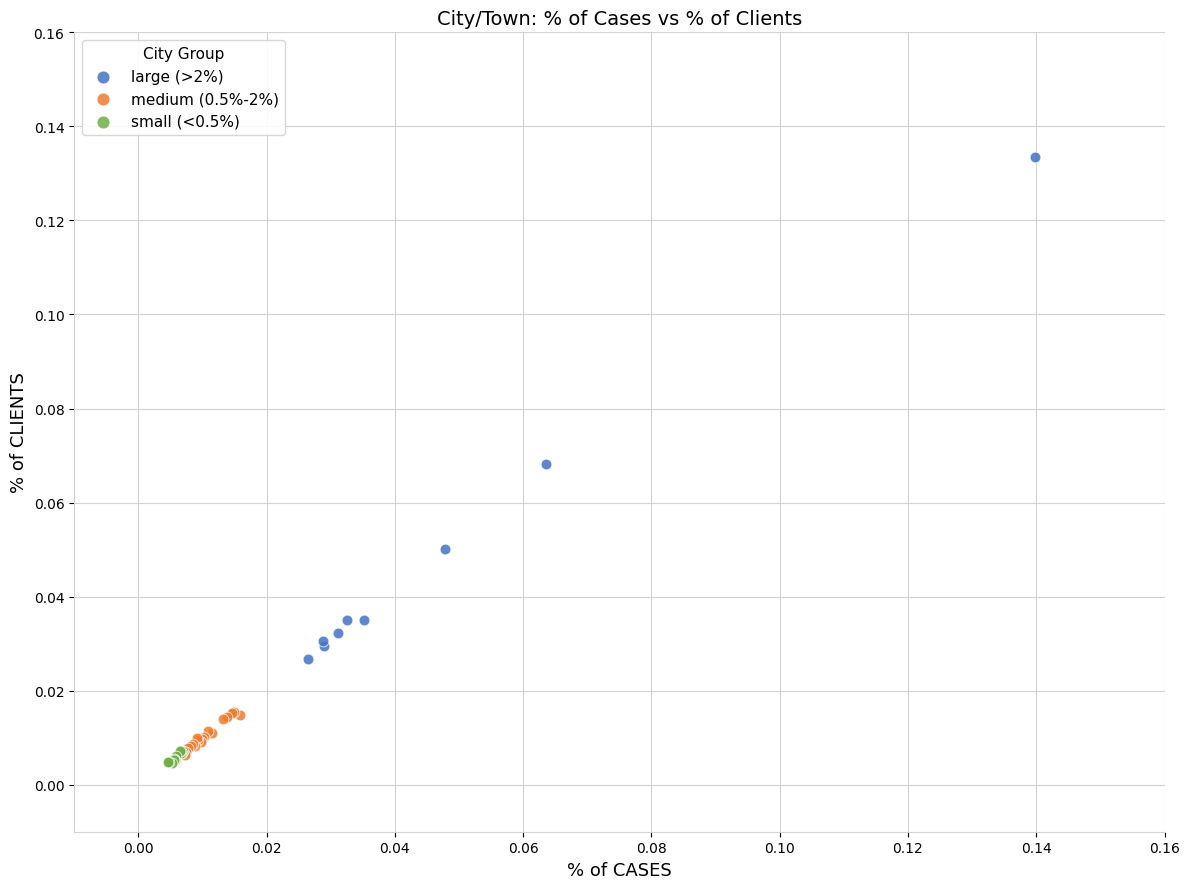

Which series has the widest spread of Y values?

large (>2%)